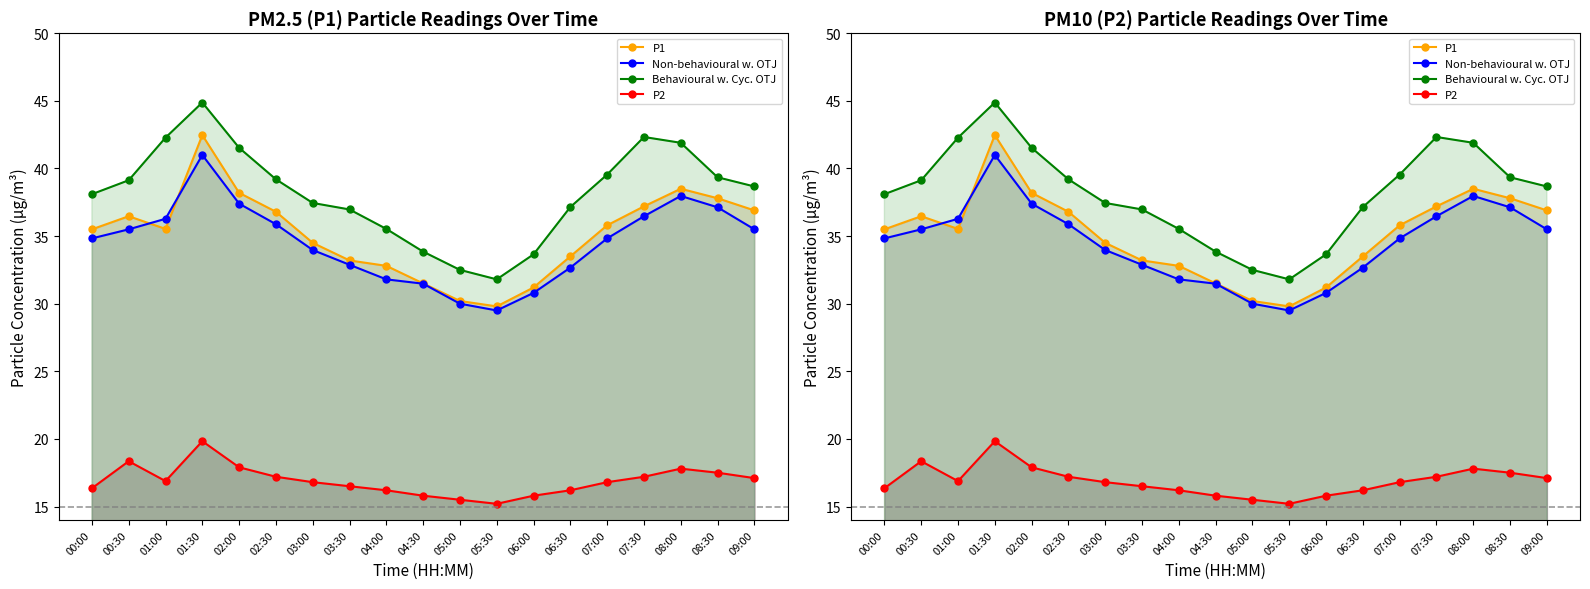

Reading left to right, extract all data points from this chart.

P1 (line): 35.5	36.5	35.5	42.5	38.2	36.8	34.5	33.2	32.8	31.5	30.2	29.8	31.2	33.5	35.8	37.2	38.5	37.8	36.9
P2 (line): 16.4	18.4	16.9	19.8	17.9	17.2	16.8	16.5	16.2	15.8	15.5	15.2	15.8	16.2	16.8	17.2	17.8	17.5	17.1
Non-behavioural w. OTJ (line): 34.8	35.5	36.3	41.0	37.4	35.9	34.0	32.9	31.8	31.5	30.0	29.5	30.8	32.7	34.8	36.5	38.0	37.1	35.5
Behavioural w. Cyc. OTJ (line): 38.1	39.1	42.3	44.9	41.5	39.2	37.5	37.0	35.5	33.9	32.5	31.8	33.6	37.1	39.5	42.3	41.9	39.4	38.7